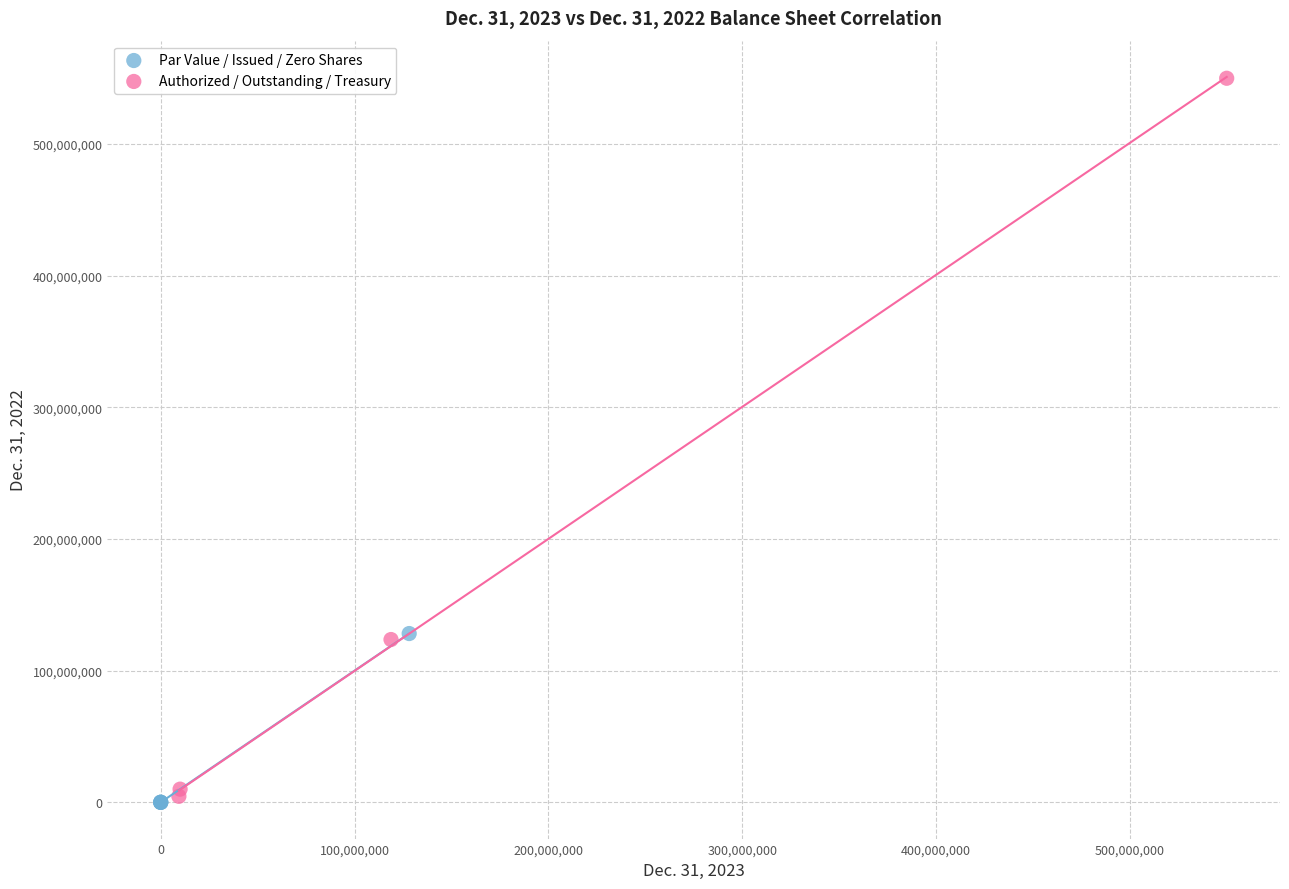

Which series has the largest Y range (max minus min)?

Authorized / Outstanding / Treasury